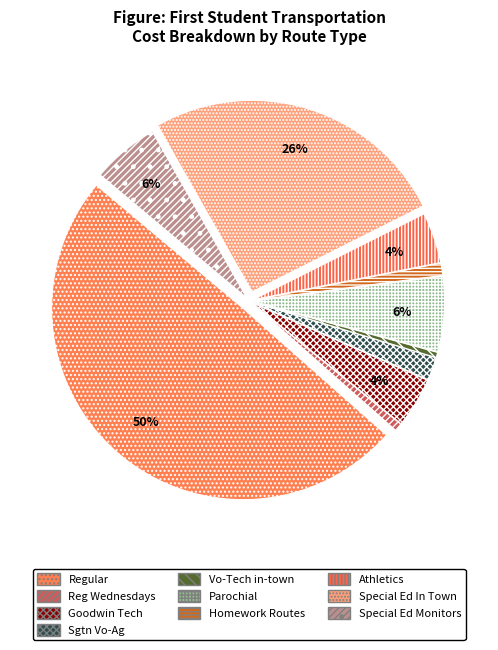

What percentage is the Reg Wednesdays slice, to the nearest percent?

1%